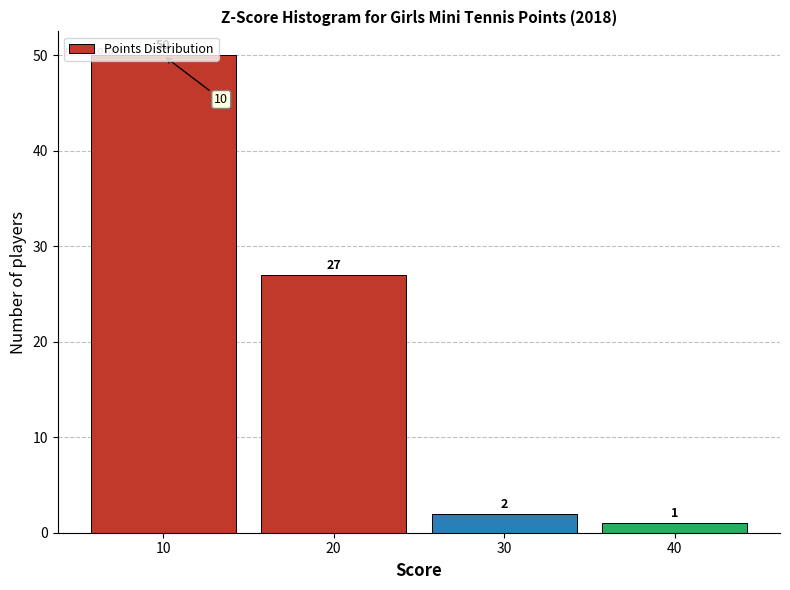

What is the height of the bar covering 15 to 25 on the x-axis?

27